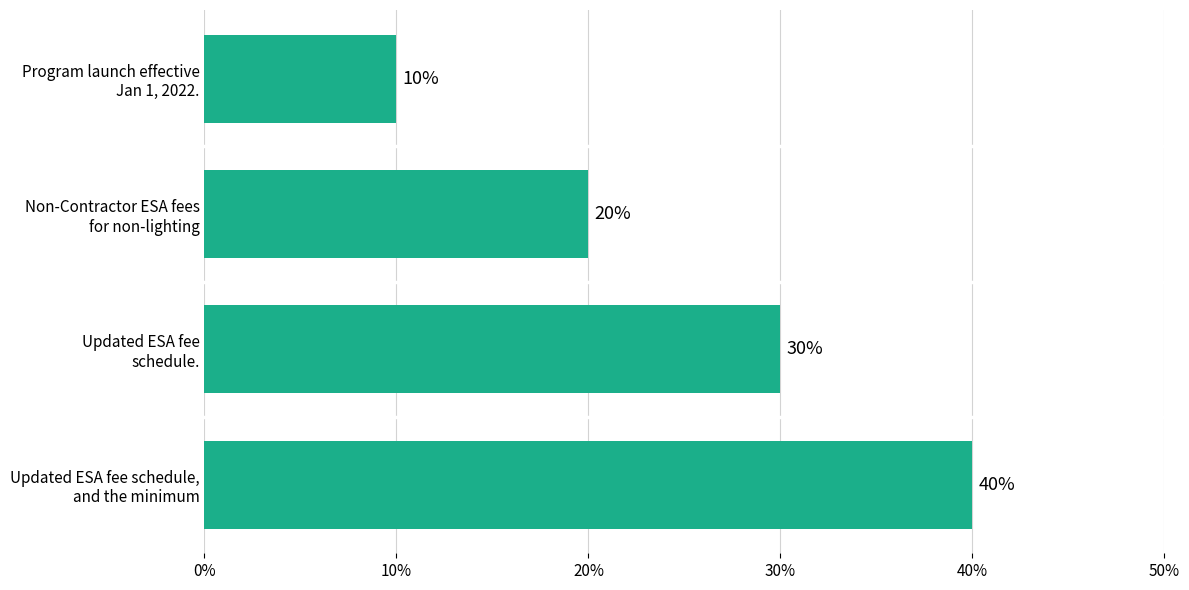

Reading bottom to top, list all the values displayed in this chart.

40	30	20	10